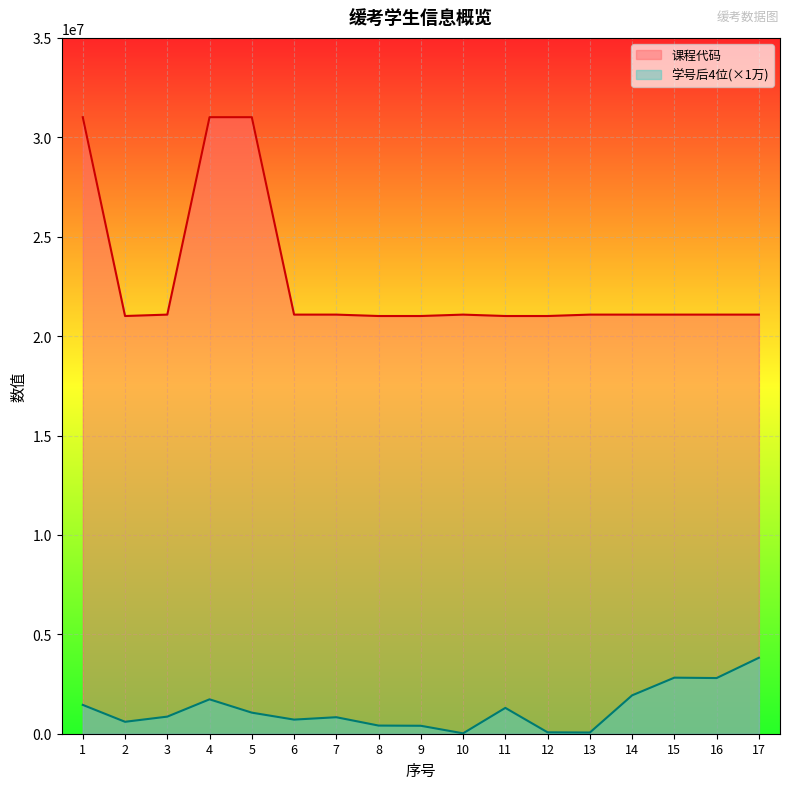

Rank the categories by 学号后4位 value from lowest to highest.

10, 13, 12, 9, 8, 2, 6, 7, 3, 5, 11, 1, 4, 14, 16, 15, 17